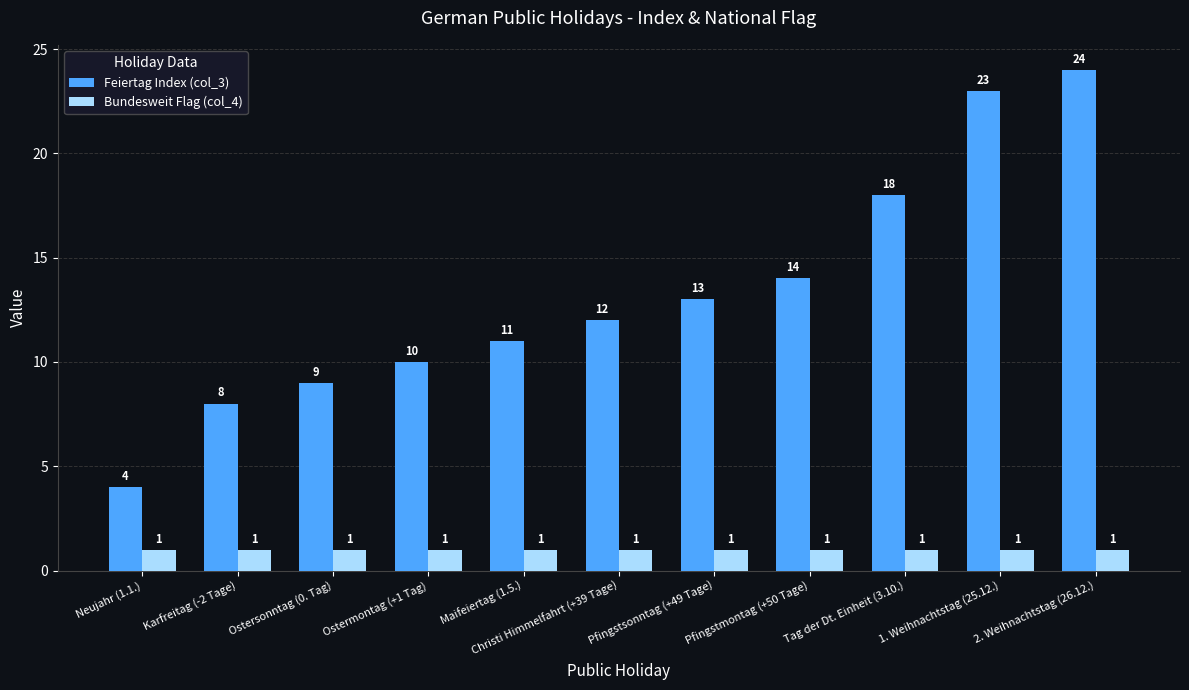

What is the value of the Feiertag Index (col_3) bar at the 9th from the left?

18